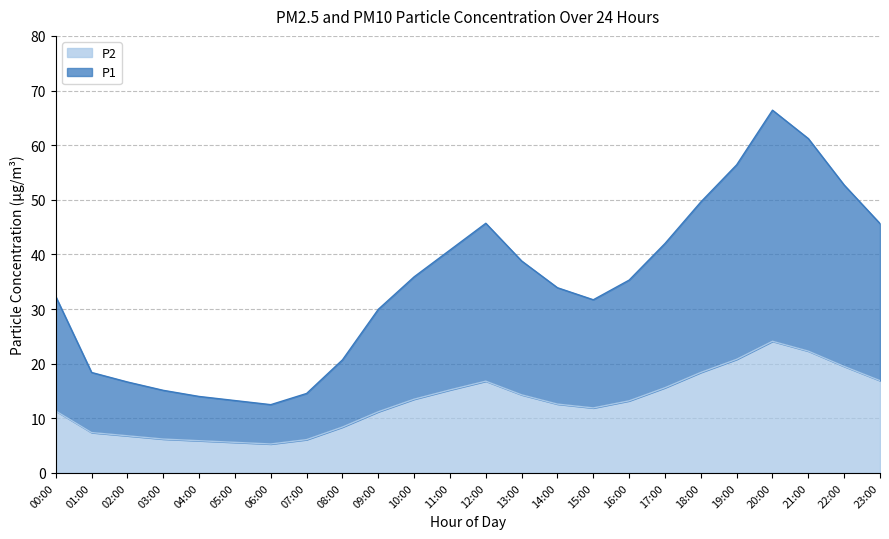

What is the sum of the P2 values at 20:00 and 09:00?

35.3